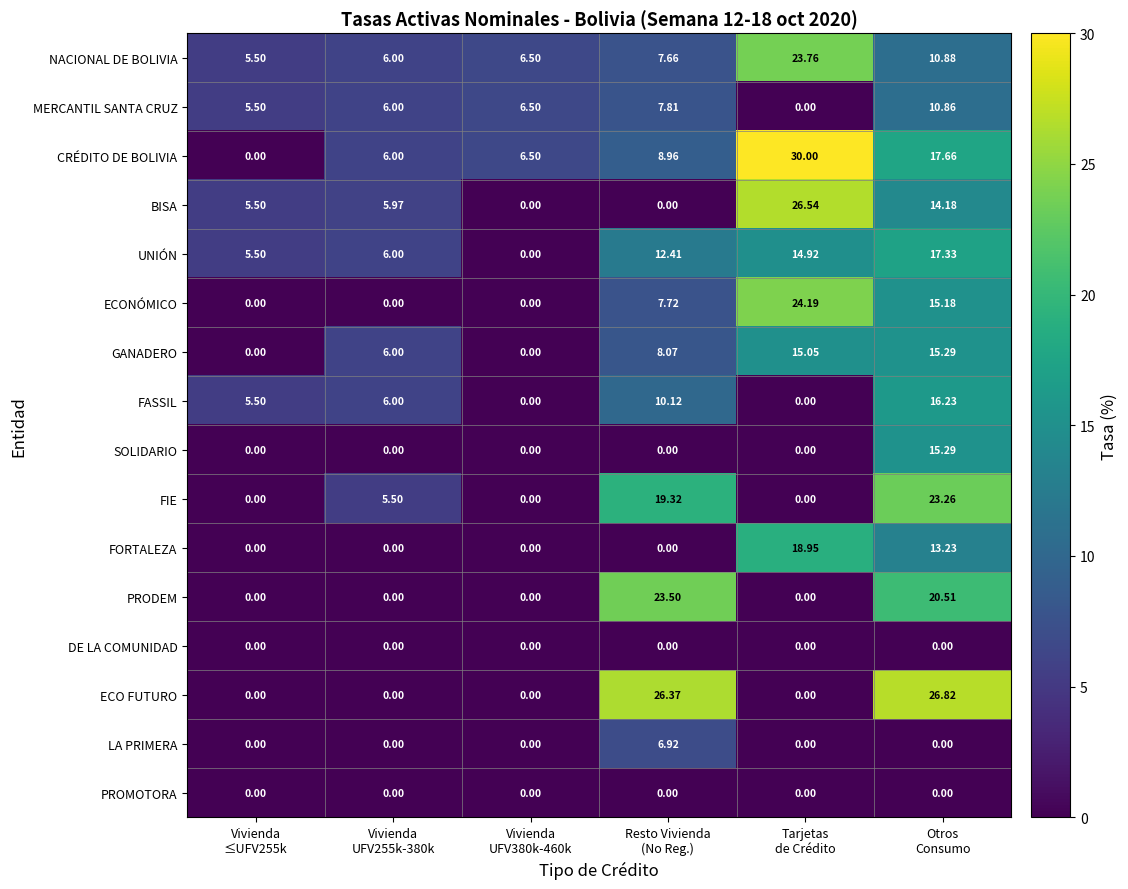

Which series has the largest total across all categories?

CRÉDITO DE BOLIVIA